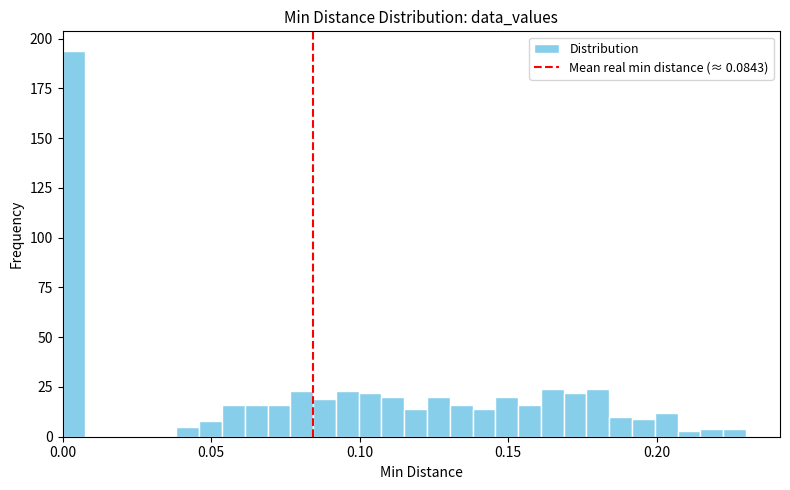

Around what value on the x-axis is the tallest bar? Give the approximate position of its centre, as read against the axis.

0.005